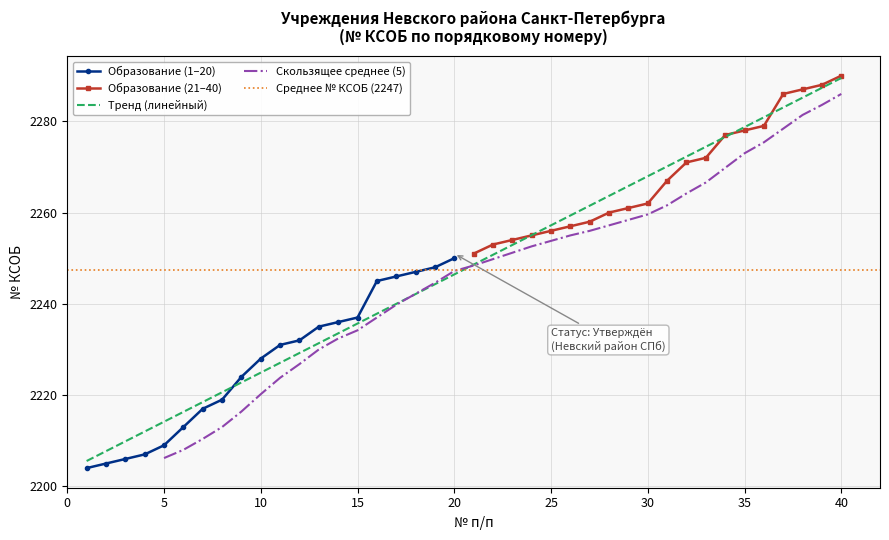

Which category has the highest value across all series?

20